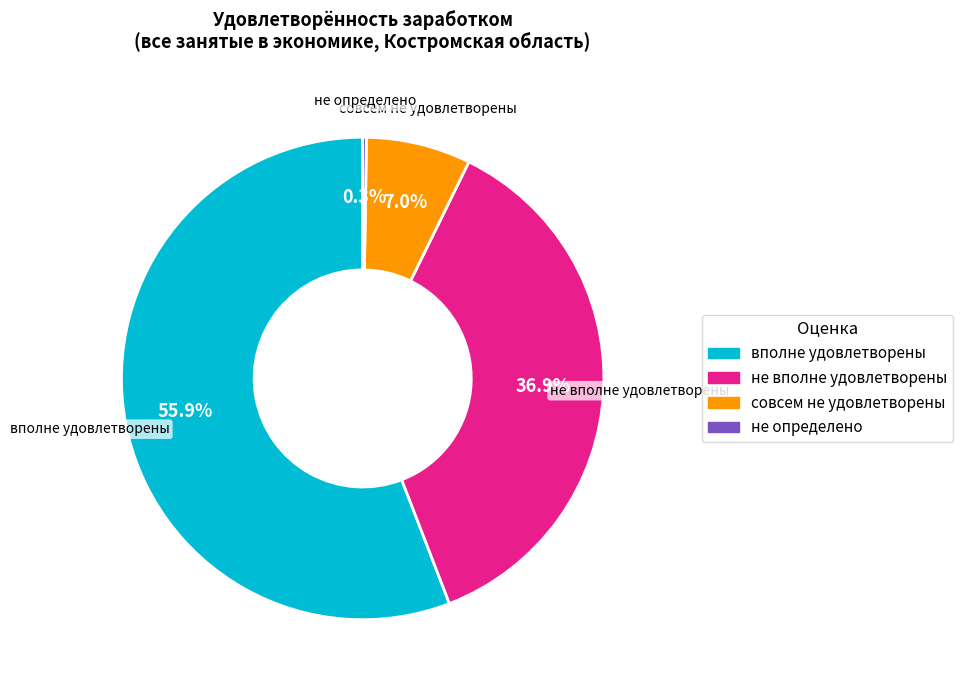

What is the ratio of the value at не вполне удовлетворены to the value at вполне удовлетворены?

0.7